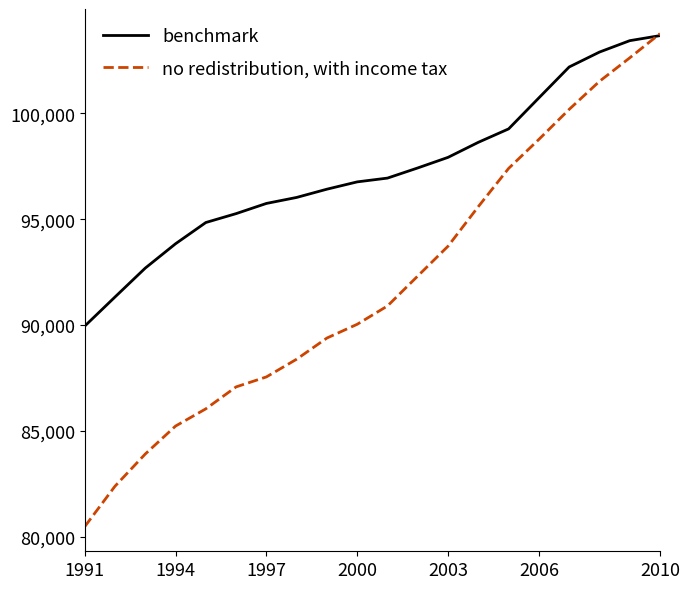

What is the maximum value shown in the chart?

103770